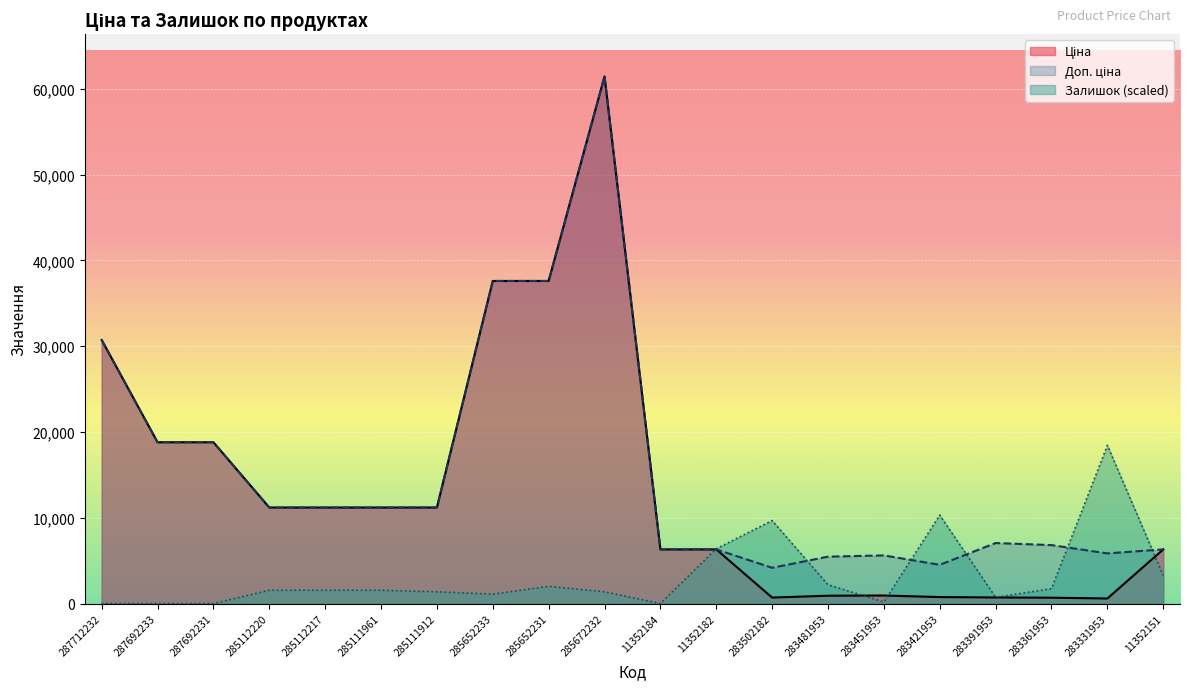

What is the total value across all series at 285112220?

23927.4